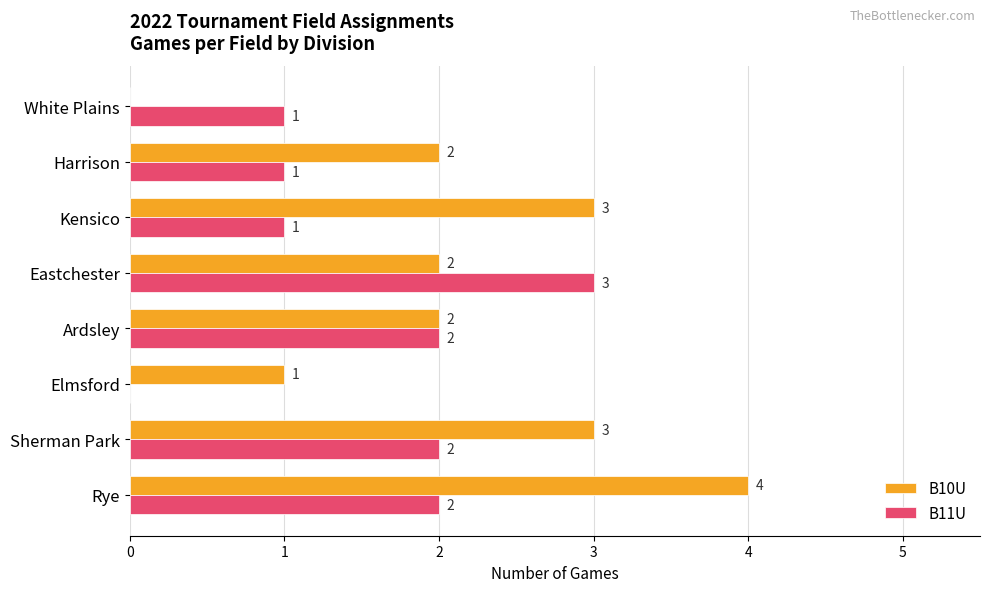

What is the highest value of the B11U series?

3